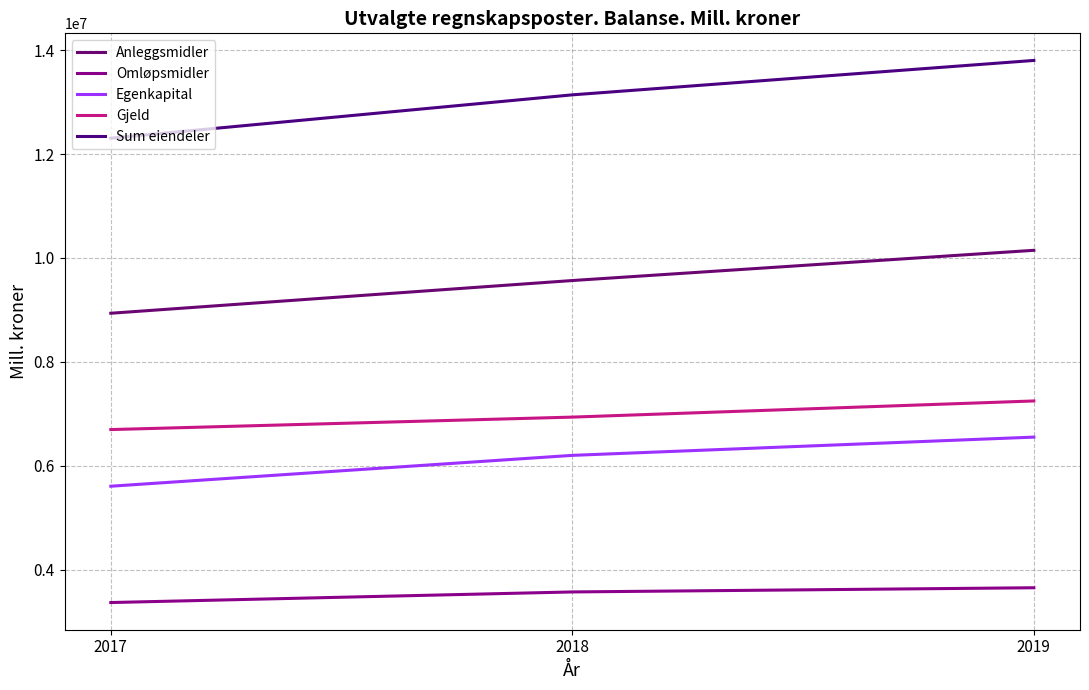

How many categories are shown in the chart?

3